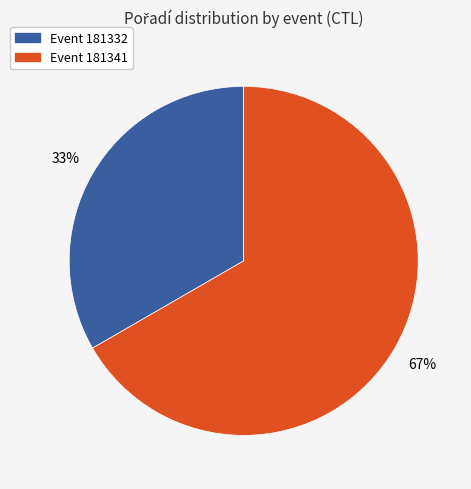

How many segments does this pie chart have?

2